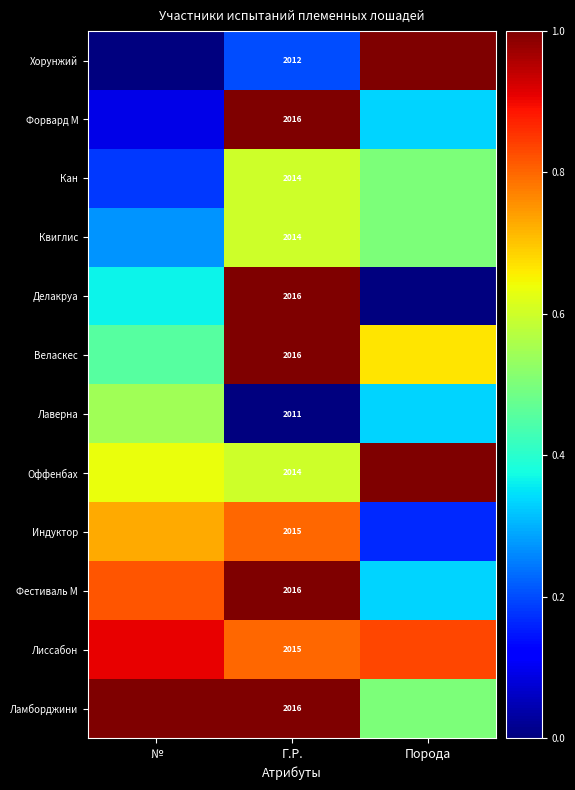

Which label corresponds to the smallest value in the chart?

№